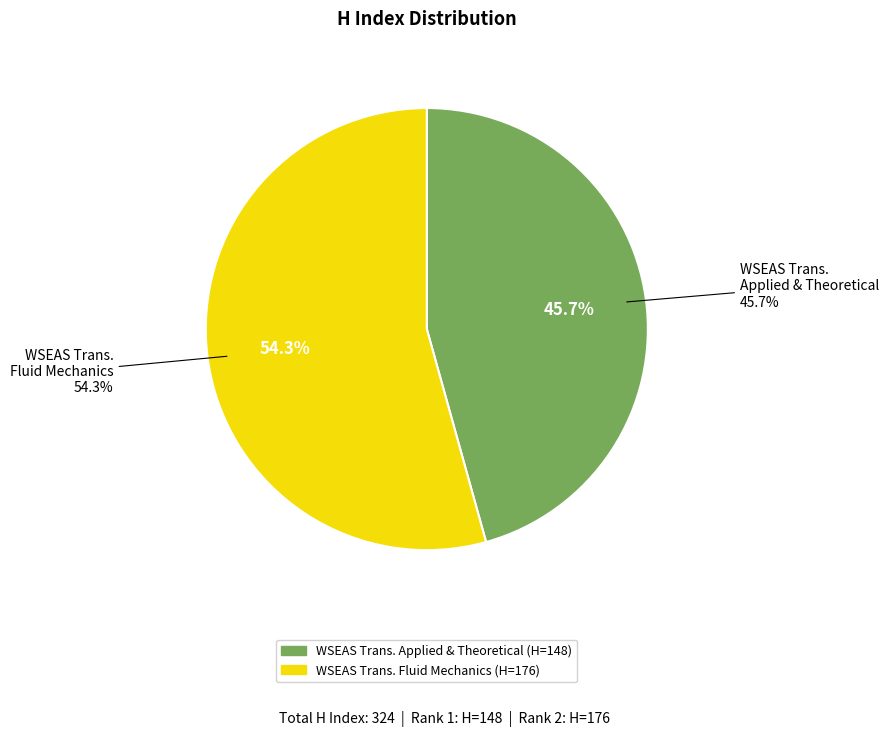

Is there any slice that represents more than half of the pie?

Yes